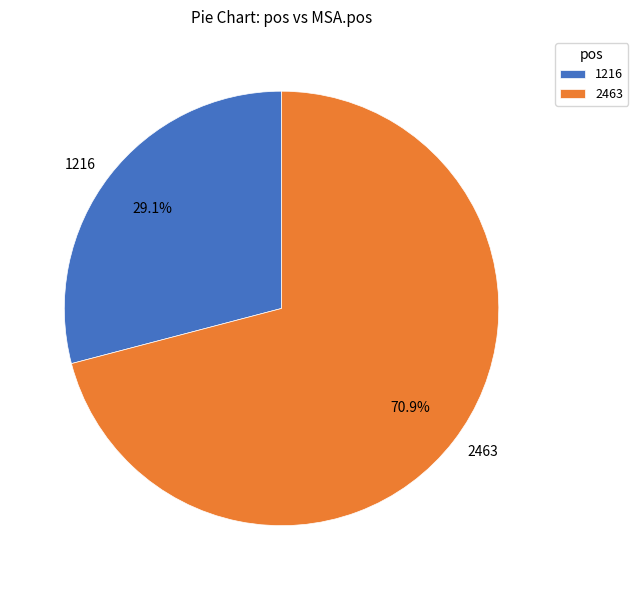

To the nearest percent, what is the difference between the largest and smallest slice percentages?

42%